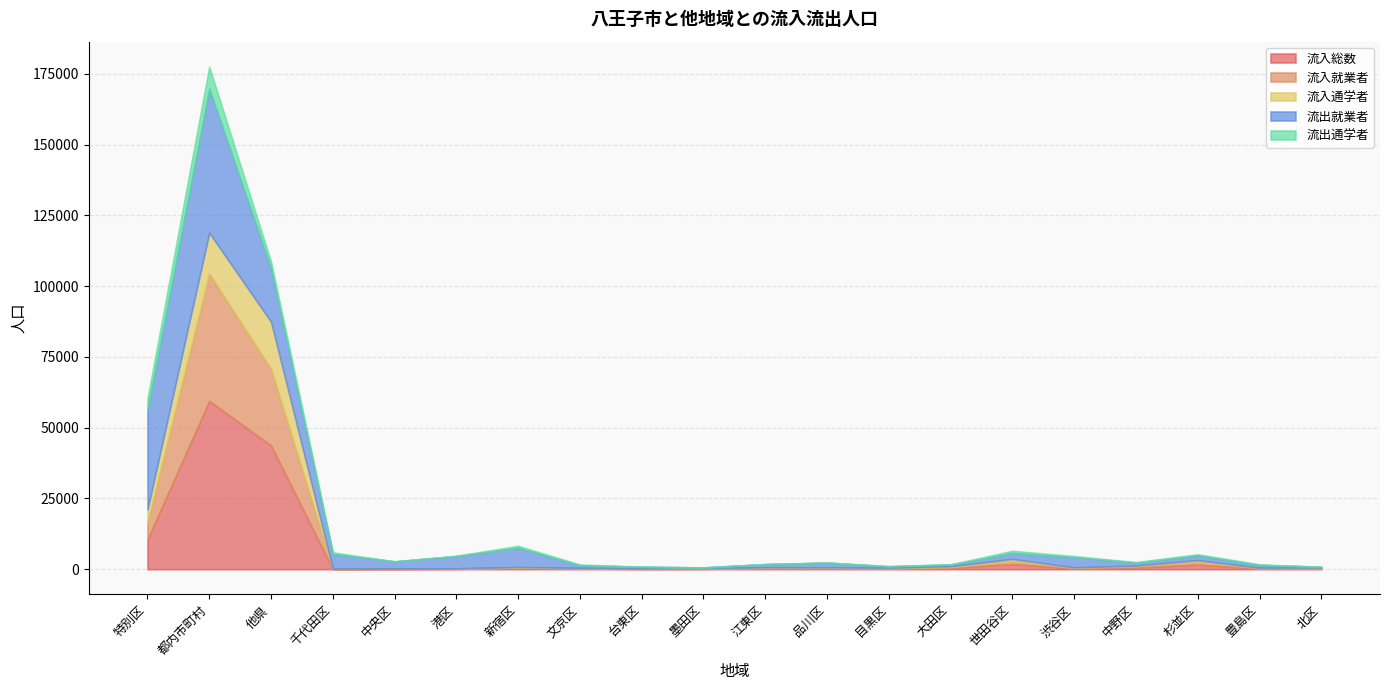

List the labels in order of 流出通学者 value, smallest first.

墨田区, 中央区, 台東区, 北区, 江東区, 大田区, 品川区, 港区, 目黒区, 豊島区, 中野区, 文京区, 渋谷区, 杉並区, 千代田区, 新宿区, 世田谷区, 他県, 特別区, 都内市町村